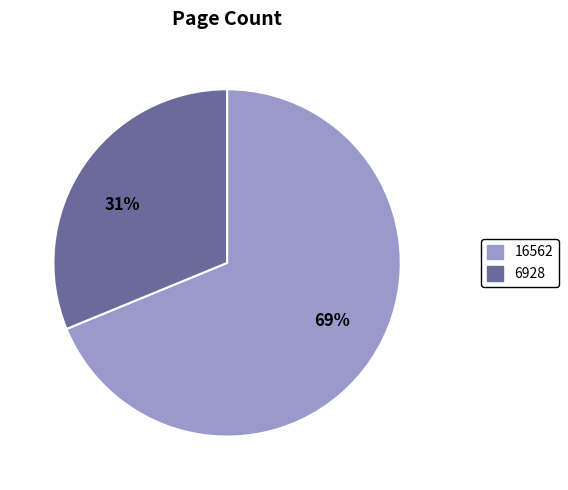

The 69% slice represents 69% of the pie. True or false?

True